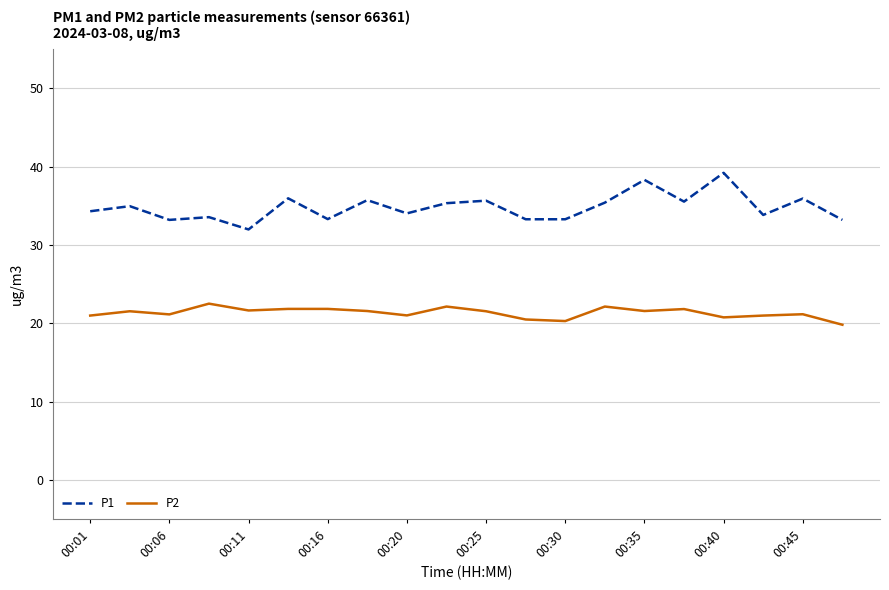

Which series has the largest range (max minus min)?

P1